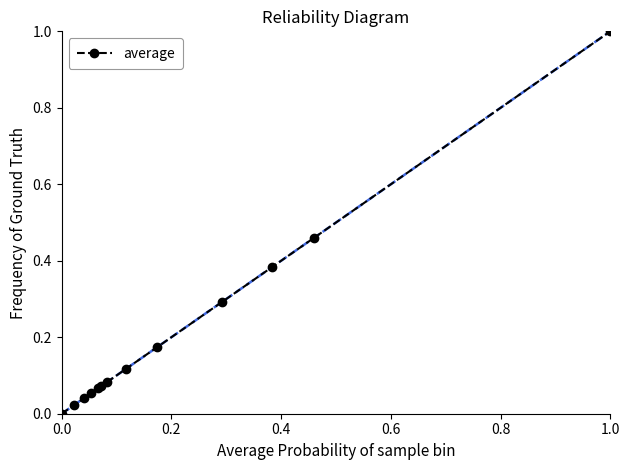

What is the sum of all values?

2.8